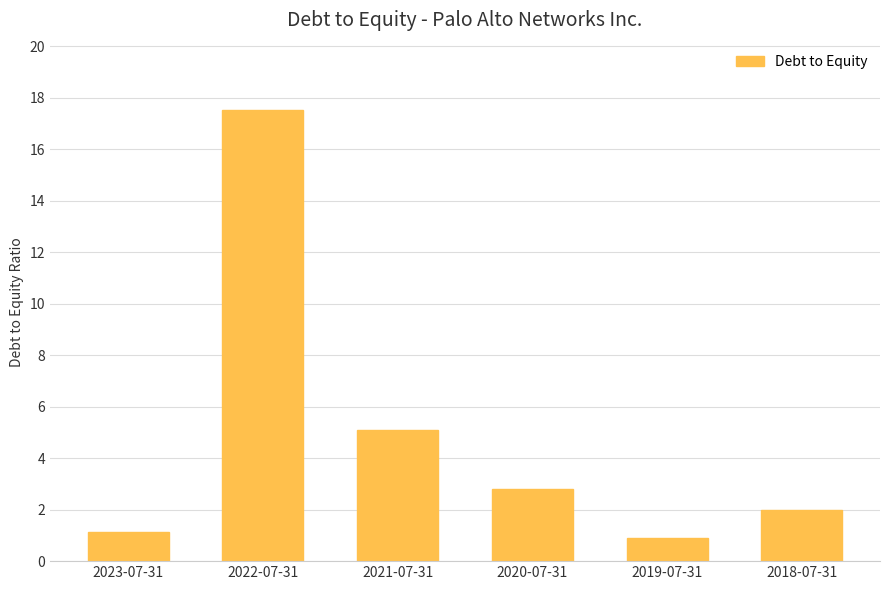

Reading left to right, what are all the values shown in this chart?

1.1	17.5	5.1	2.8	0.9	2.0